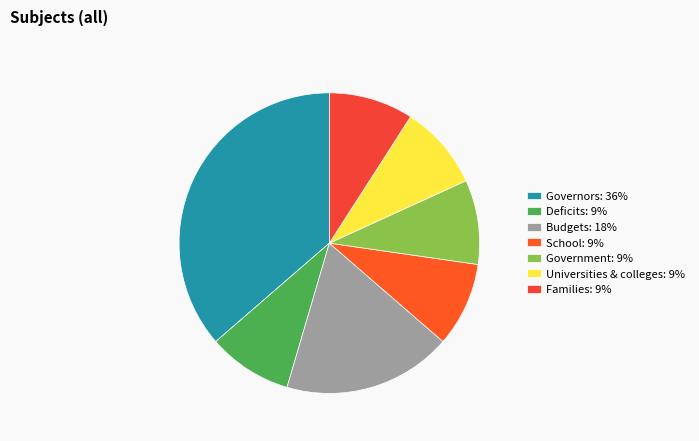

How many segments does this pie chart have?

7